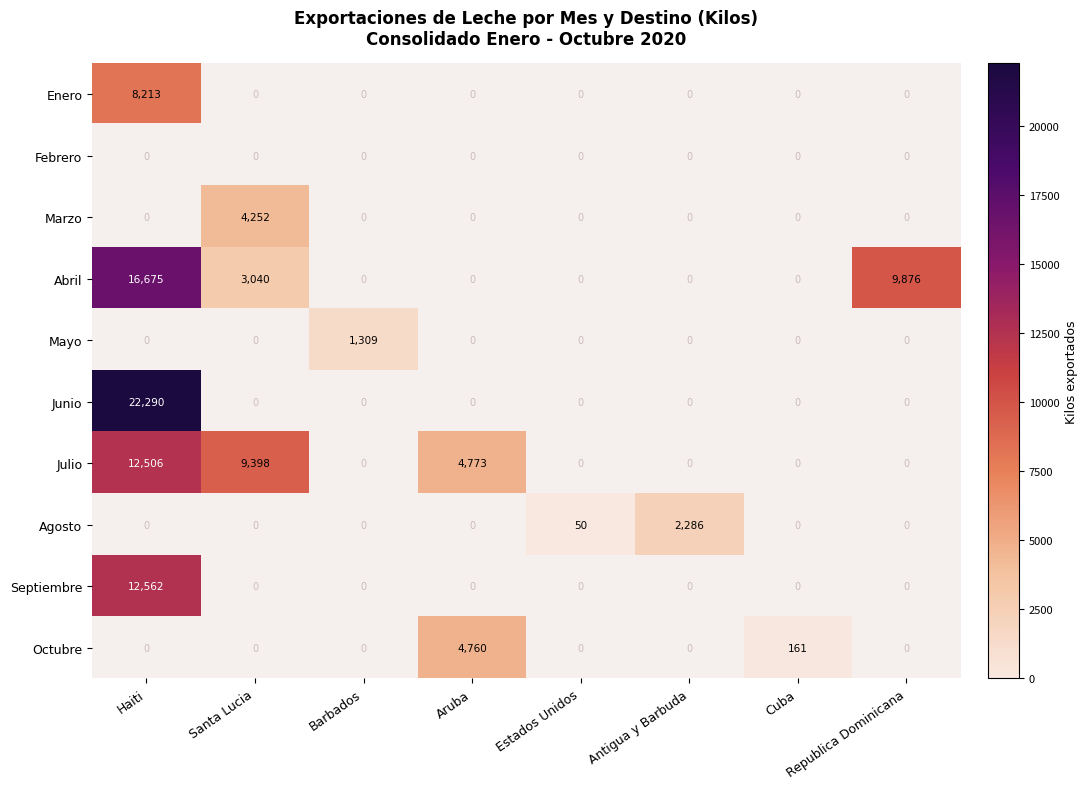

True or false: Mayo has a value of 359 at Barbados.

False